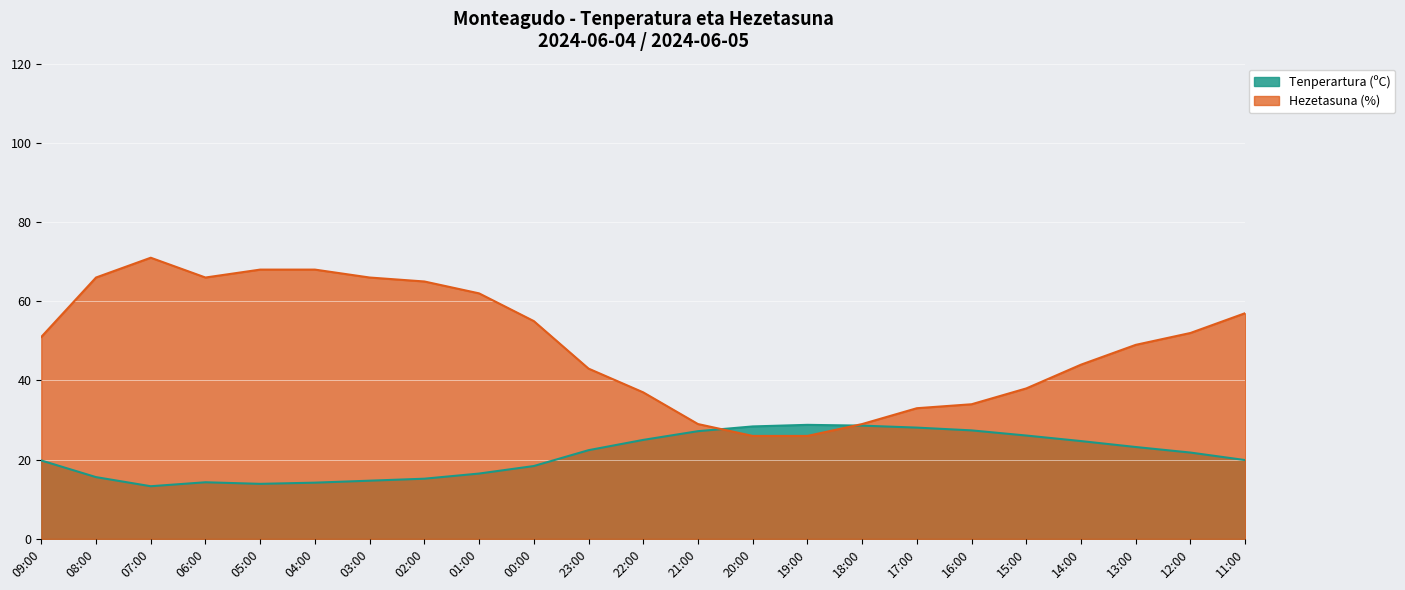

How many categories are shown in the chart?

23